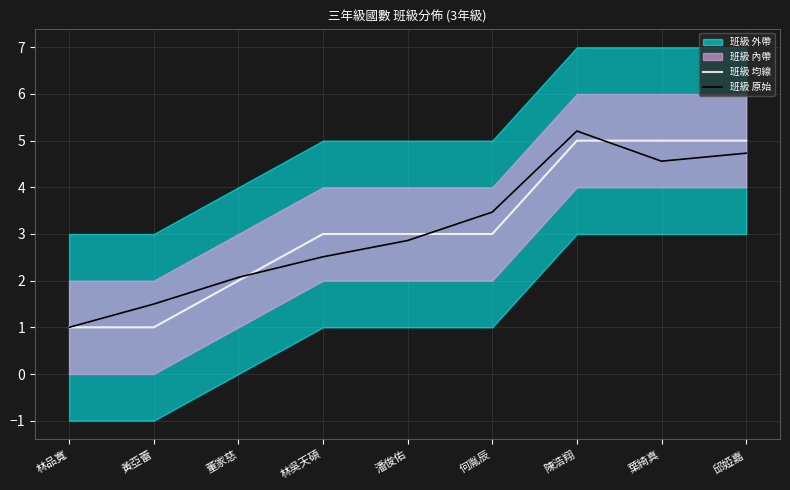

At 何胤辰, list the series in order from smallest to largest.

班級 均線, 班級 原始